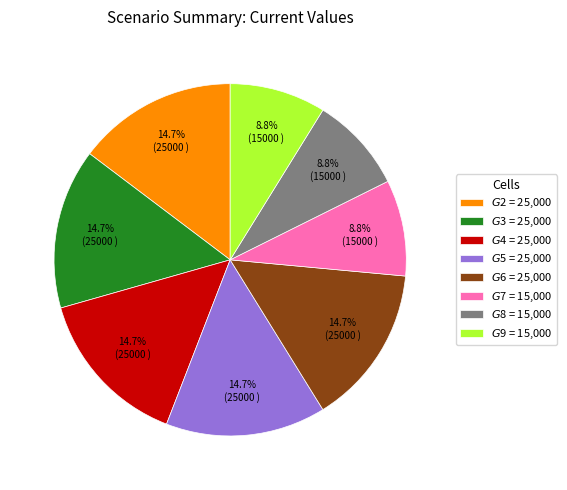

Does any single category account for the majority?

No